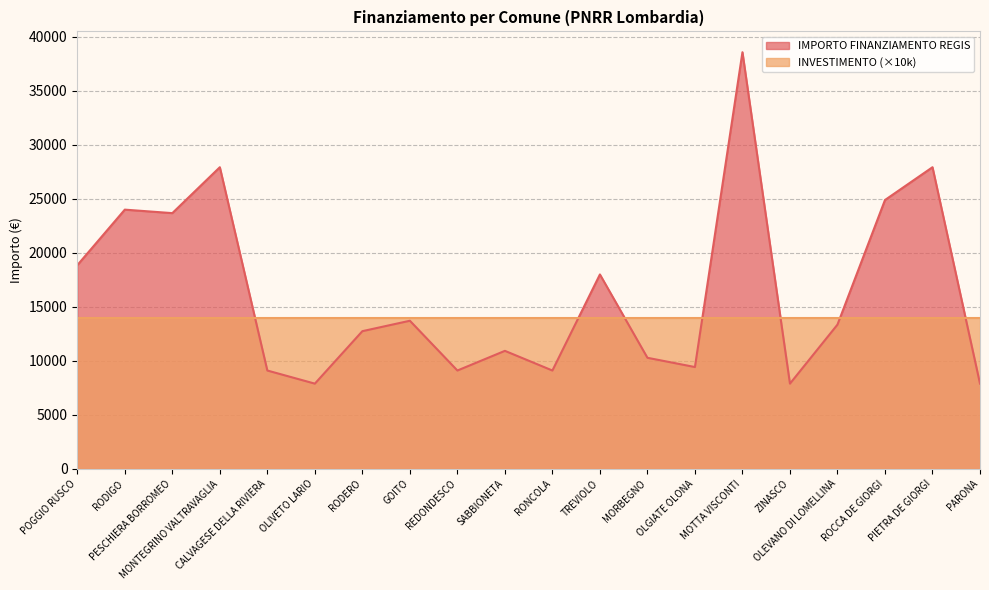

How many data points are less than 13354?

10